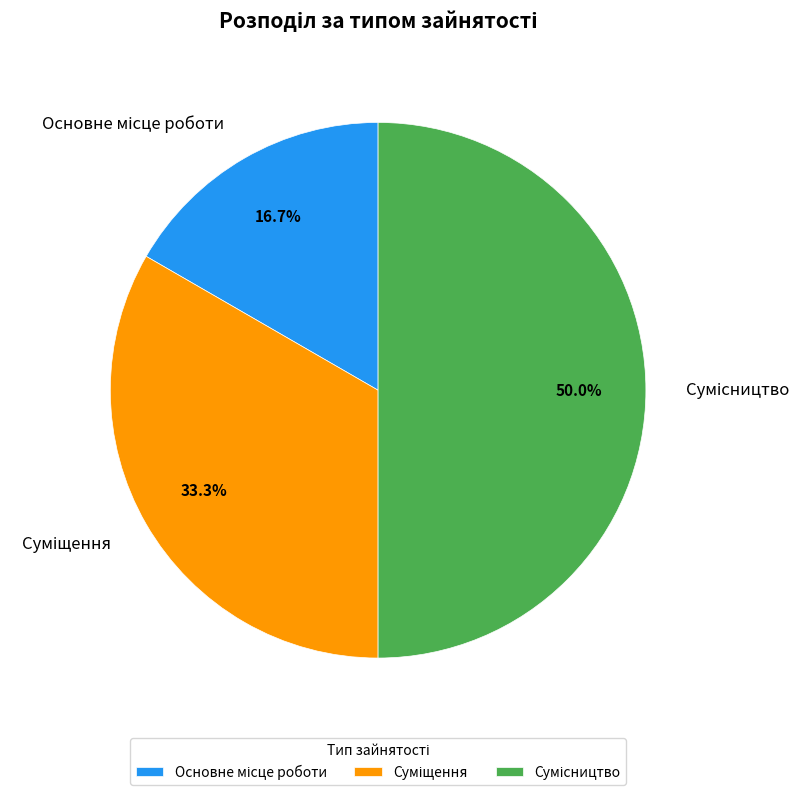

How many segments does this pie chart have?

3